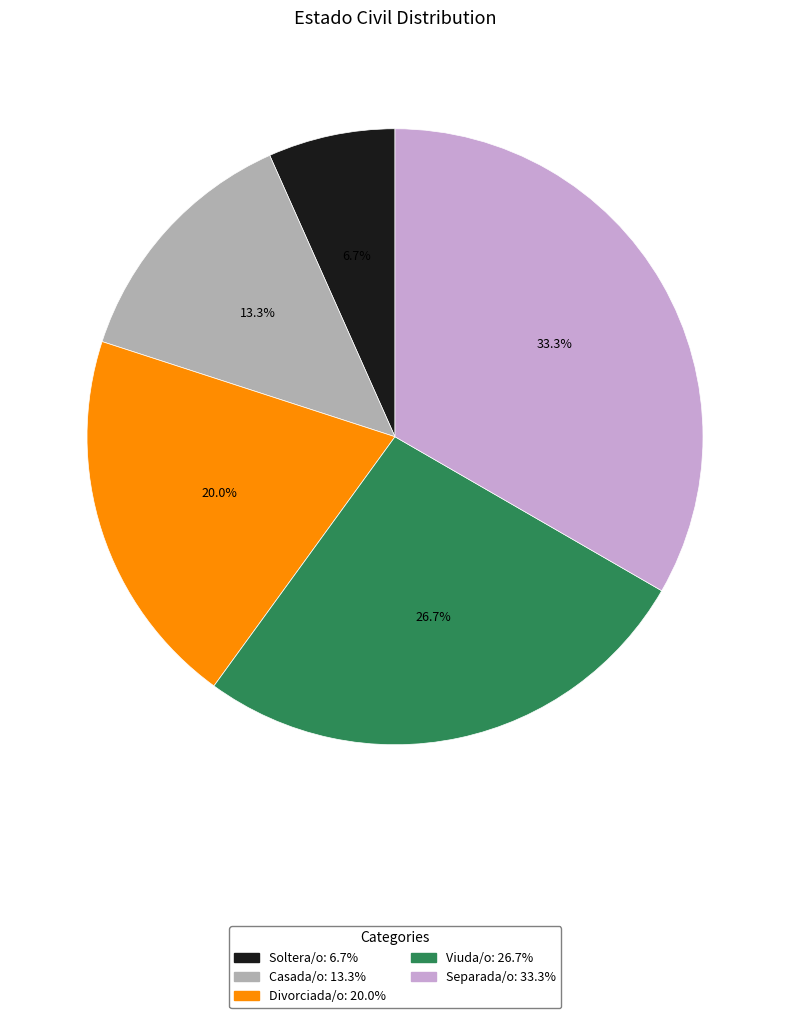

What is the total percentage of Casada/o and Soltera/o?

20.0%